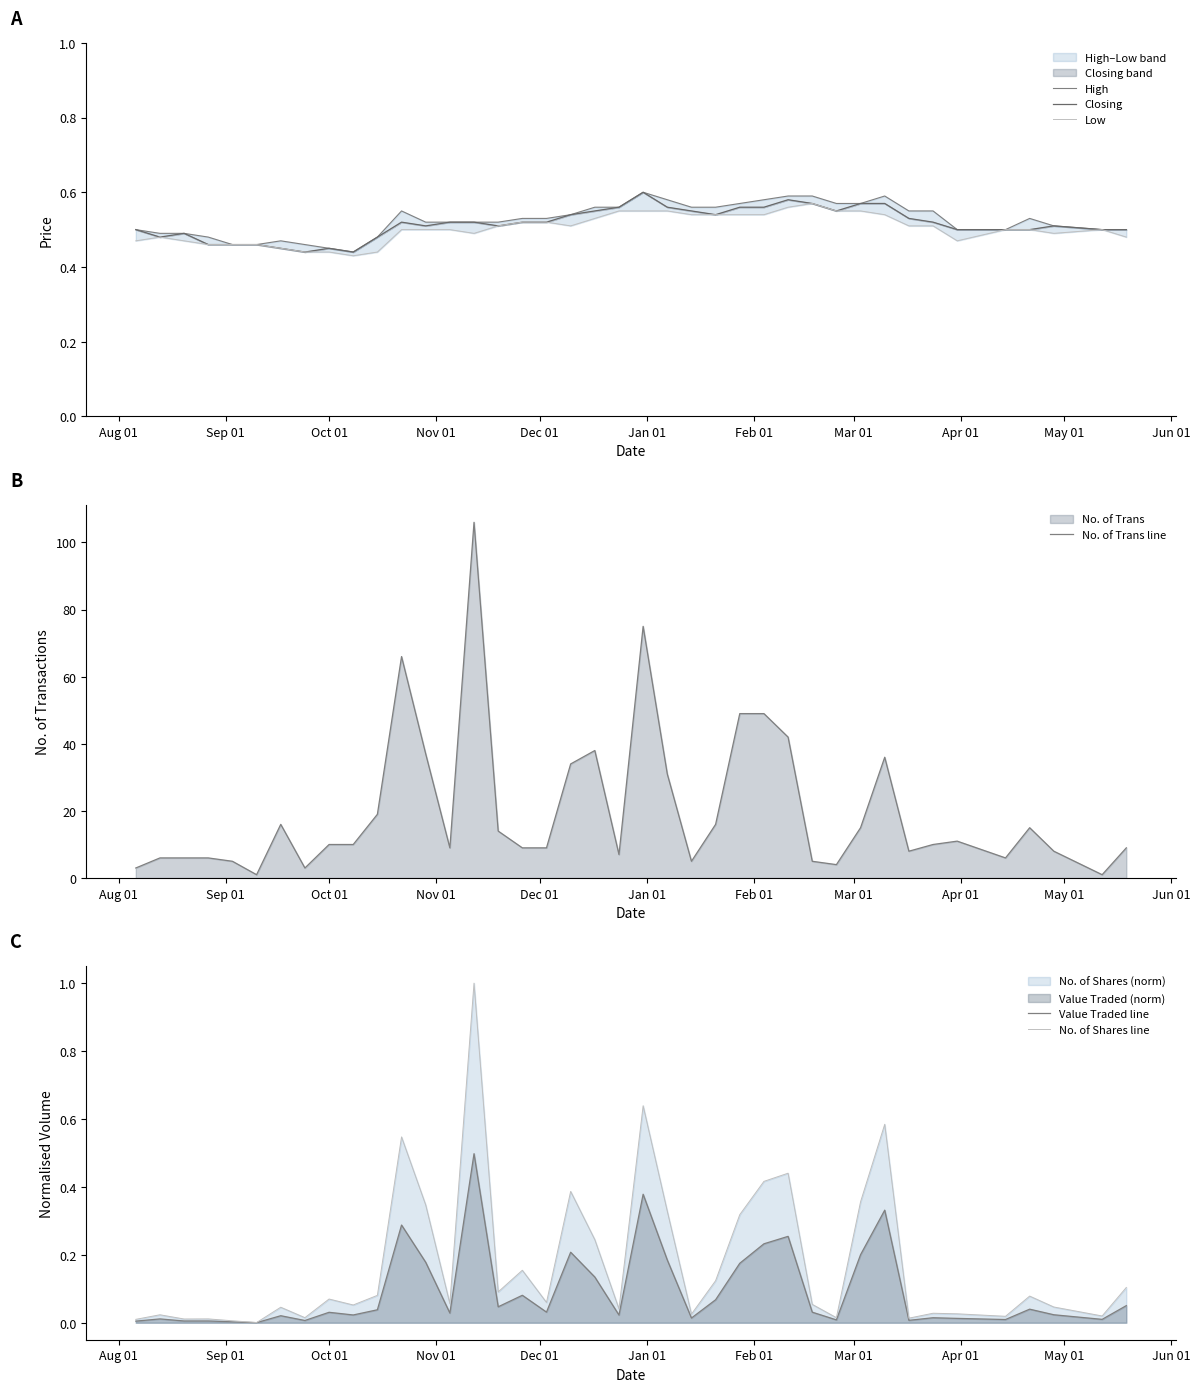

Which series has the largest total across all categories?

No. of Trans line